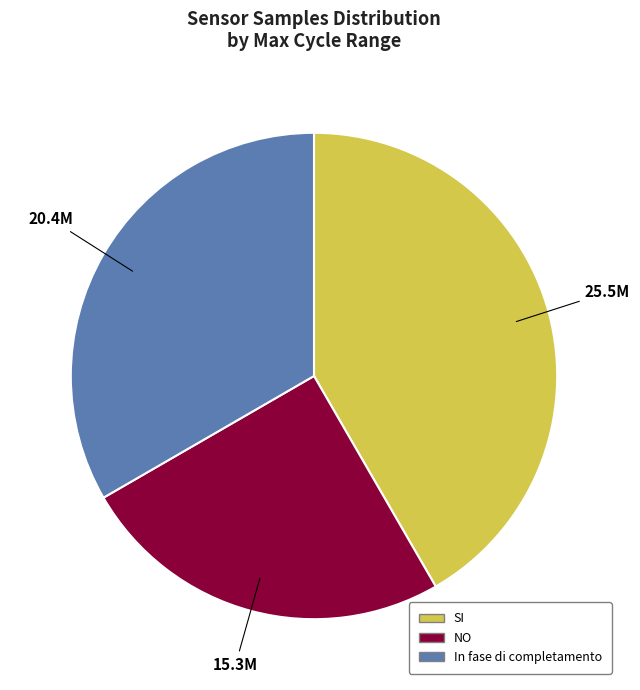

Is there any slice that represents more than half of the pie?

No